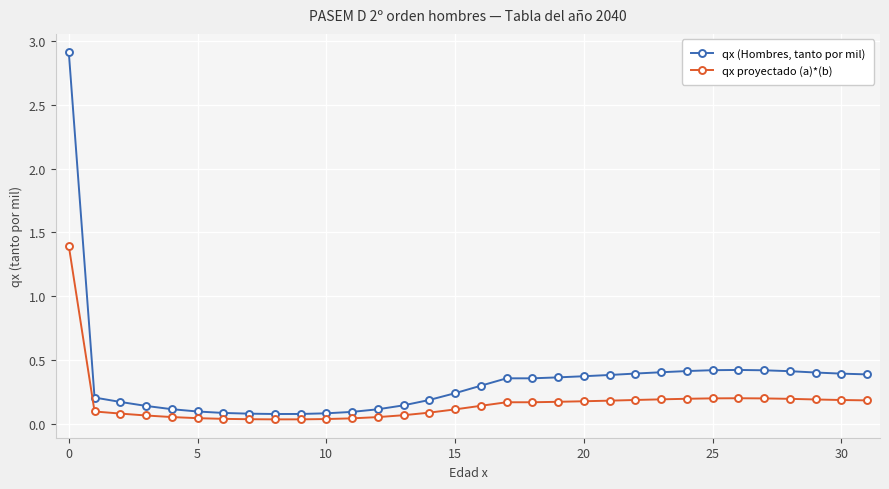

What are all the series names shown in the legend?

qx (Hombres, tanto por mil), qx proyectado (a)*(b)